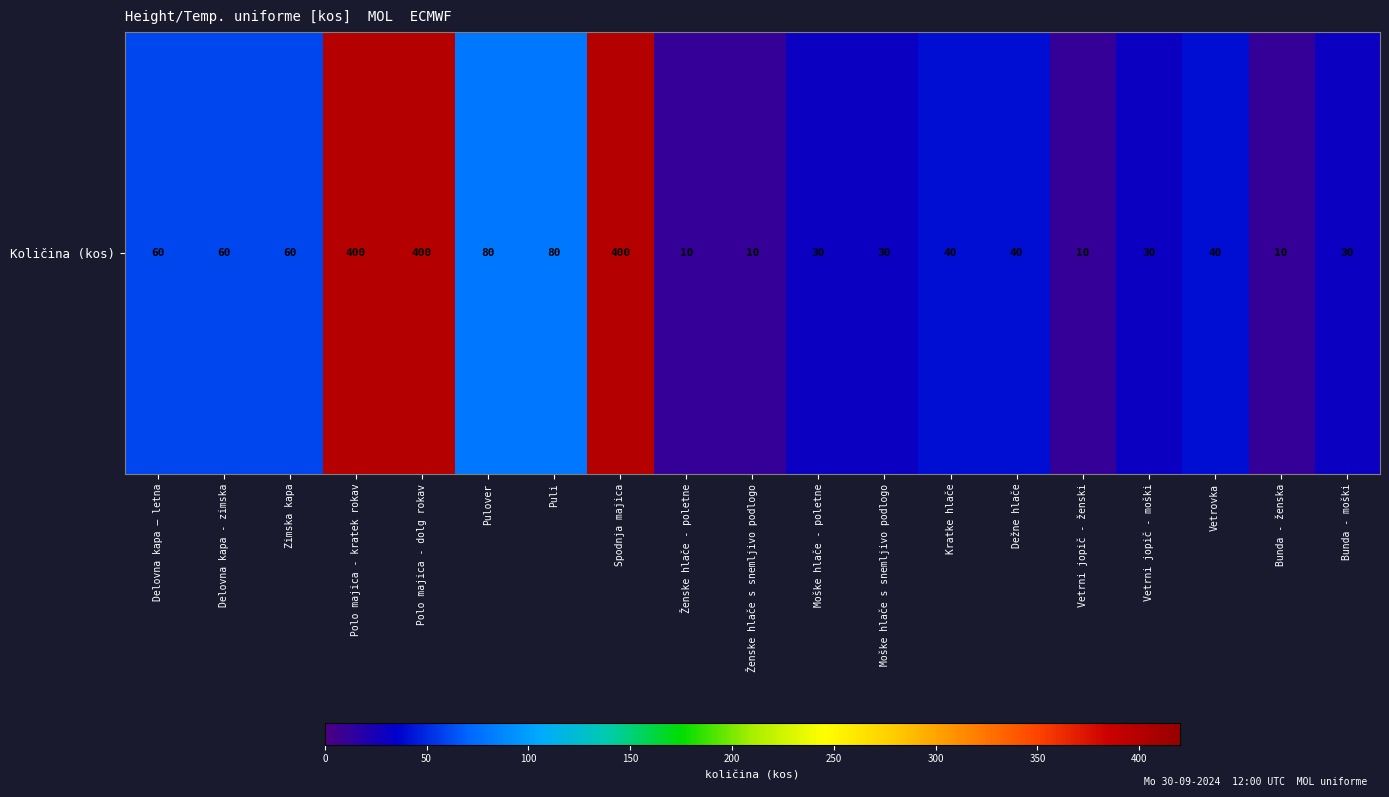

Between Polo majica - dolg rokav and Vetrovka, which is larger?

Polo majica - dolg rokav